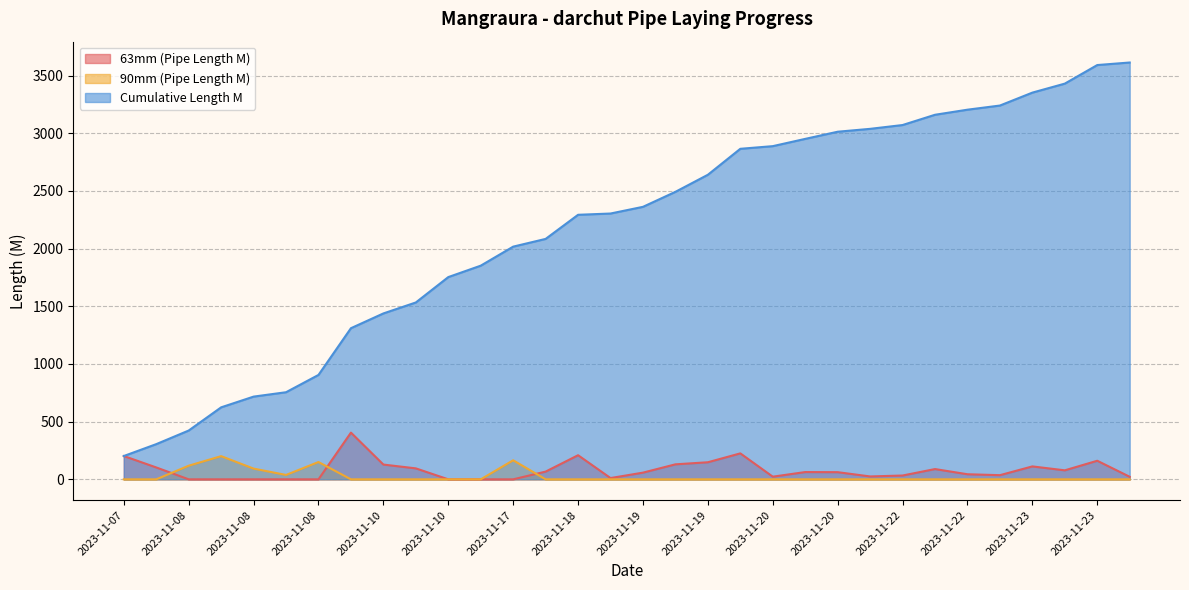

True or false: 90mm (Pipe Length M) and Cumulative Length M cross at least once.

False